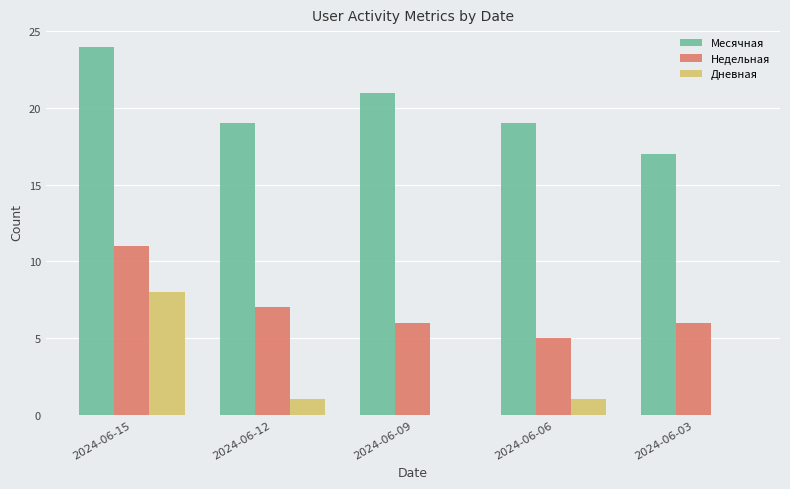

How many distinct data groups are displayed?

3